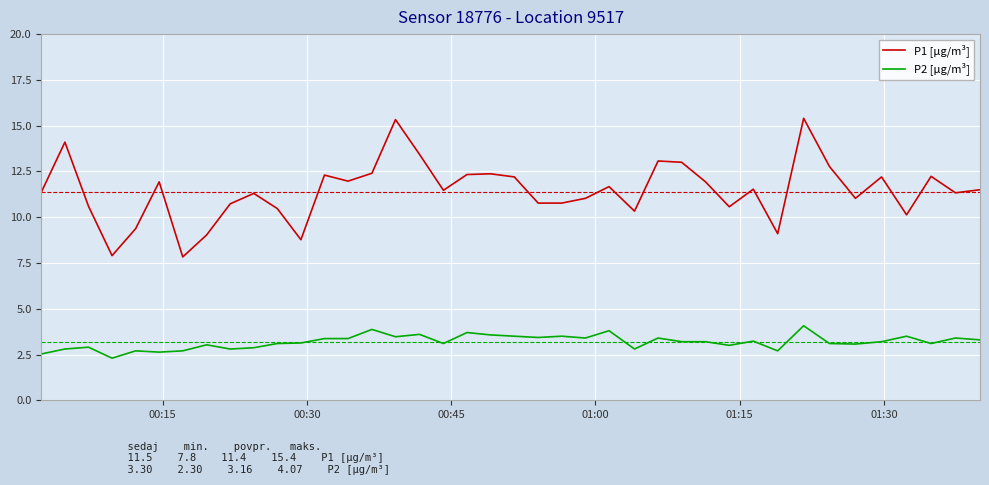

Which series has the largest total across all categories?

P1 [µg/m³]